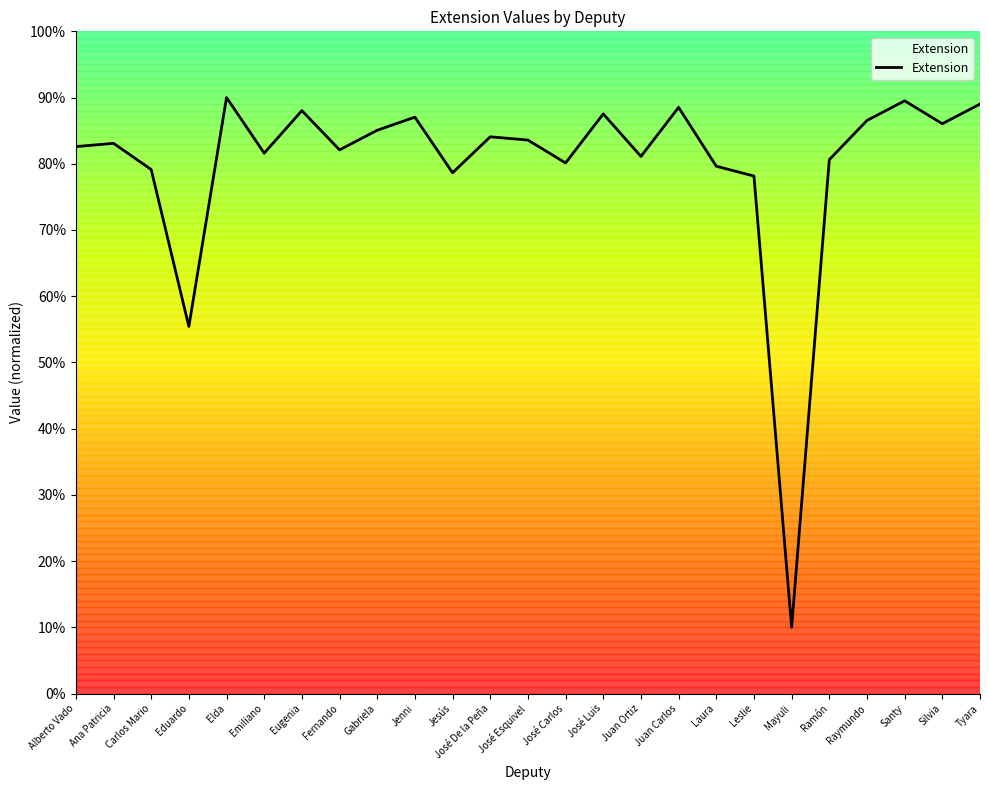

Reading left to right, extract all data points from this chart.

82.6	83.1	79.1	55.4	90.0	81.6	88.0	82.1	85.1	87.0	78.6	84.1	83.6	80.1	87.5	81.1	88.5	79.6	78.1	10.0	80.6	86.5	89.5	86.0	89.0